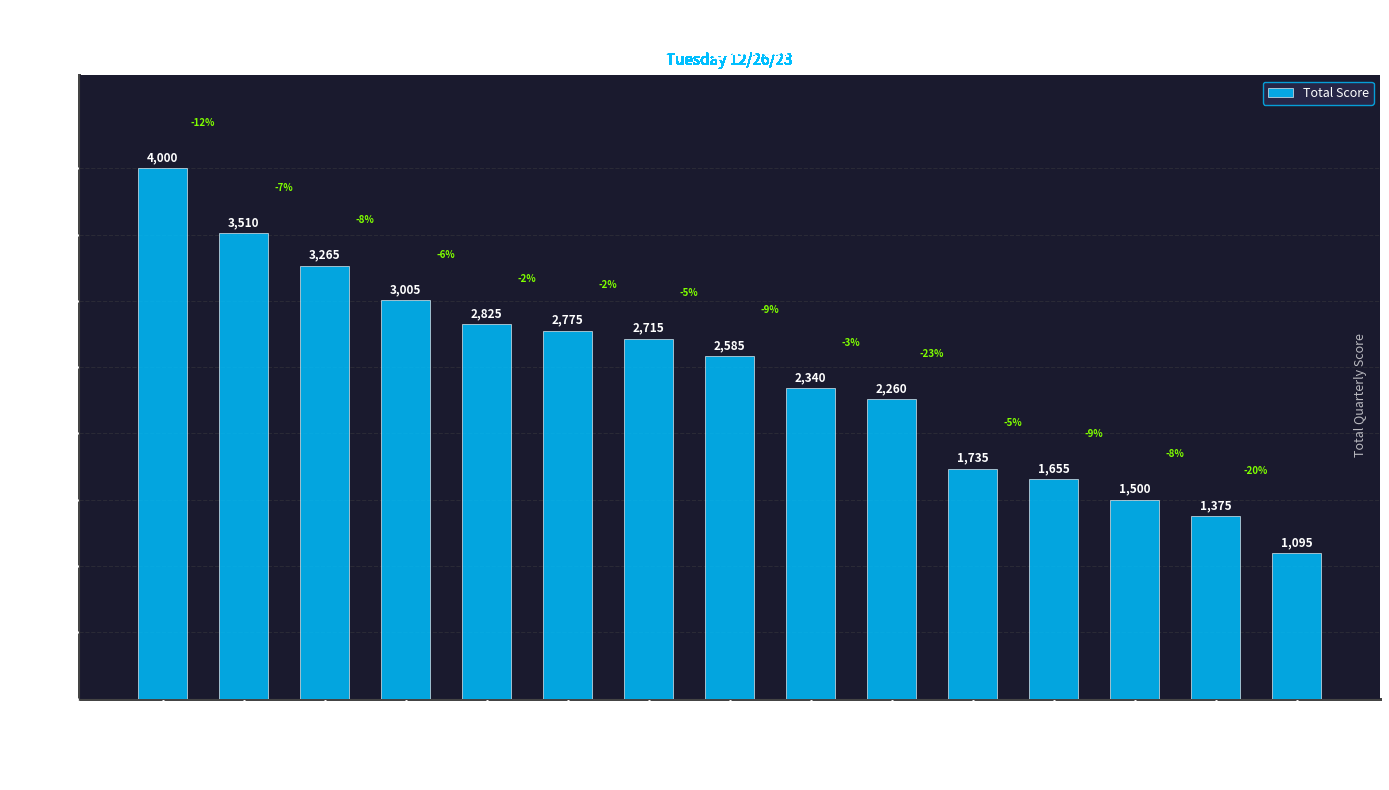

What position from the right is Bernet, Larry?

5